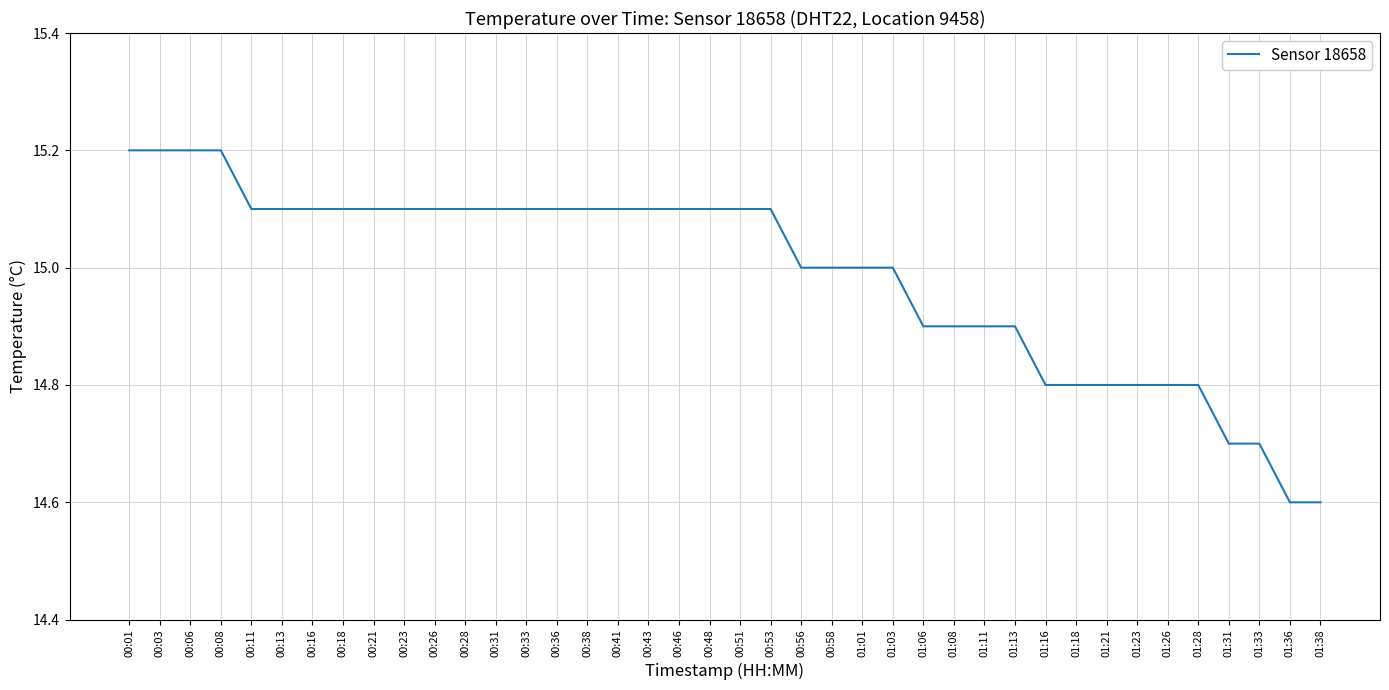

What is the minimum value shown in the chart?

14.6